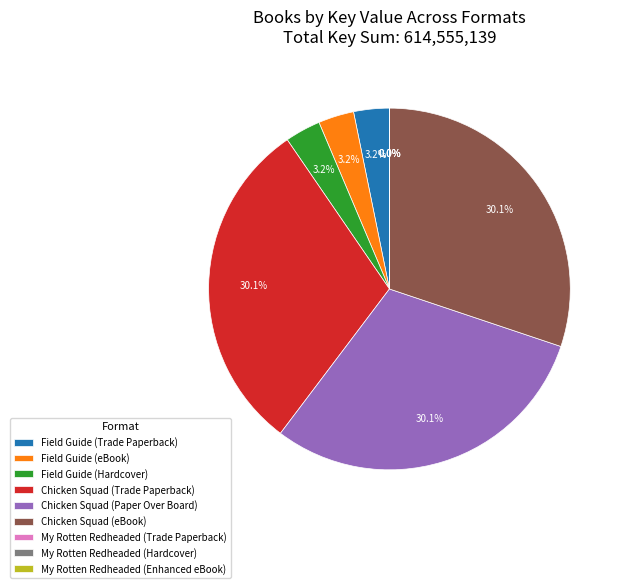

To the nearest percent, what is the average slice percentage?

11%